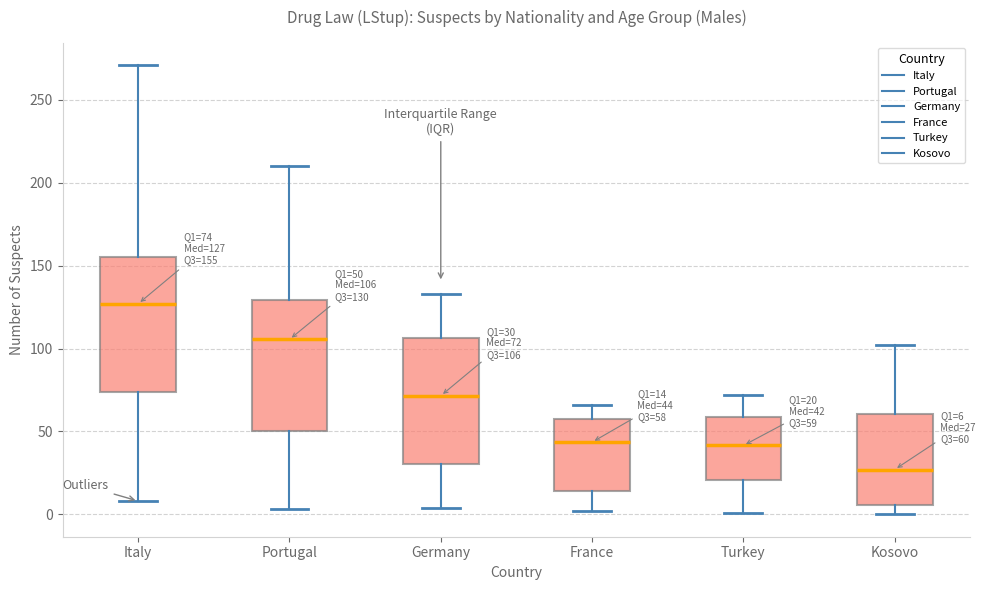

Which box's median line is the highest?

Italy